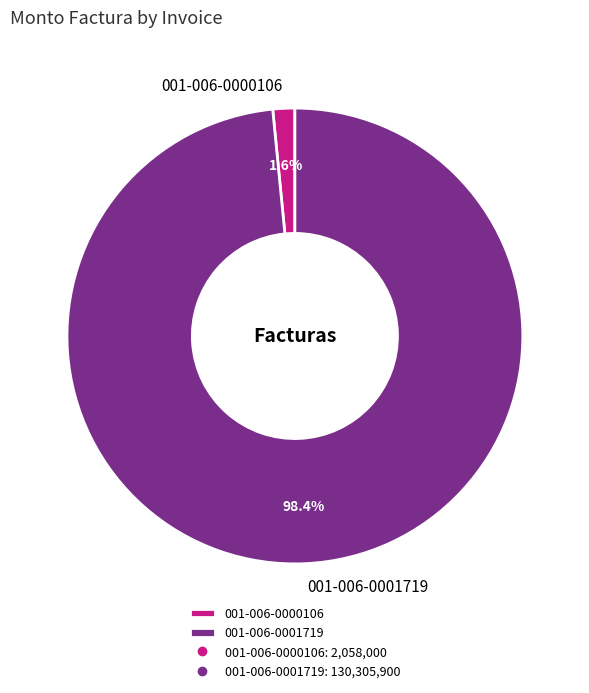

Rank the categories by value from highest to lowest.

001-006-0001719, 001-006-0000106